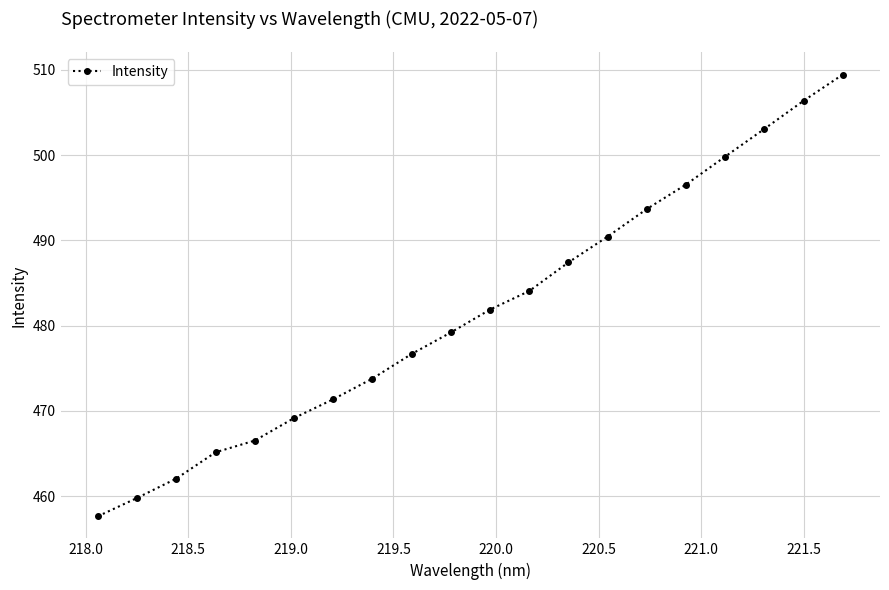

What is the maximum value shown in the chart?

509.5